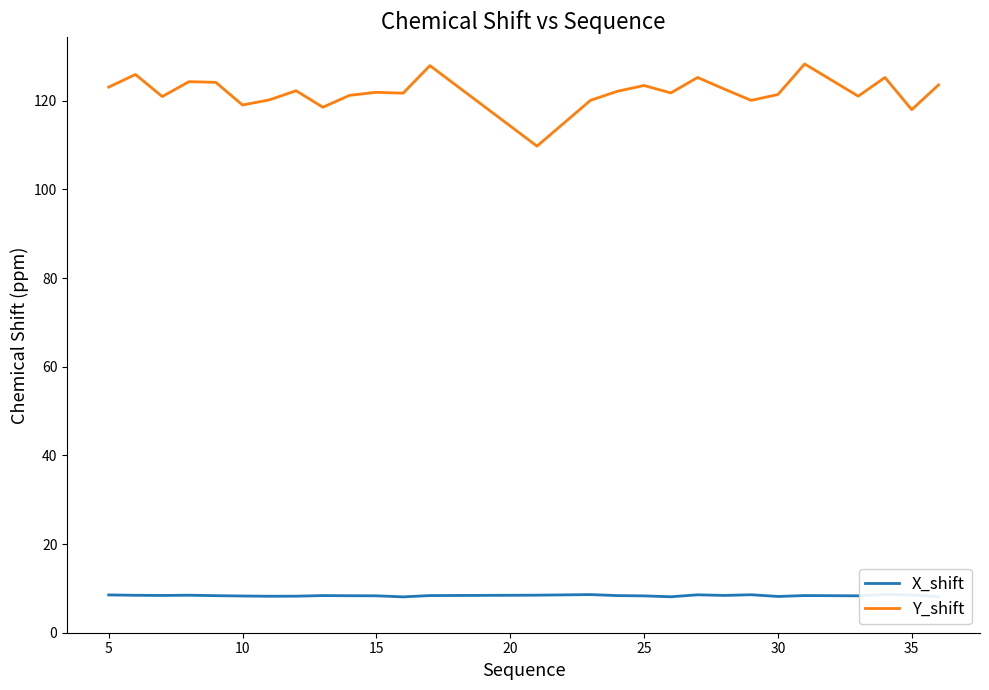

List the series in order of their peak value, lowest first.

X_shift, Y_shift